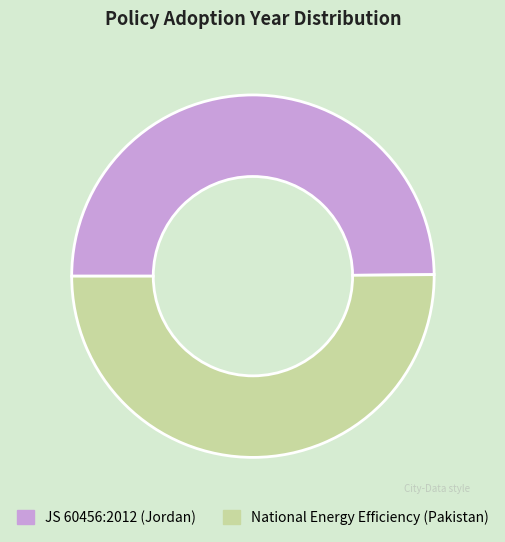

True or false: National Energy Efficiency (Pakistan) accounts for 50% of the total.

True